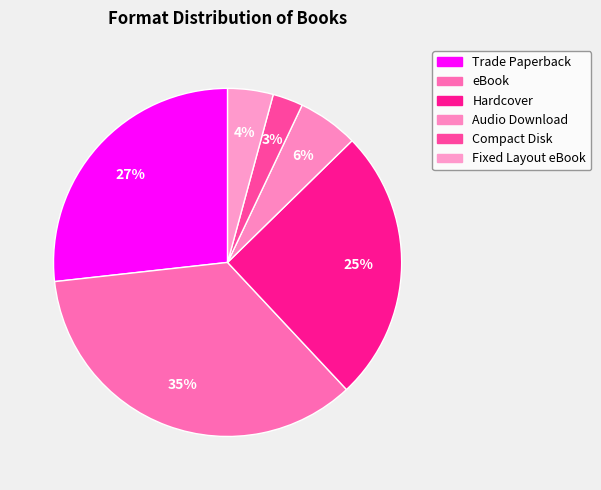

To the nearest percent, what is the difference between the eBook and Hardcover slice percentages?

10%